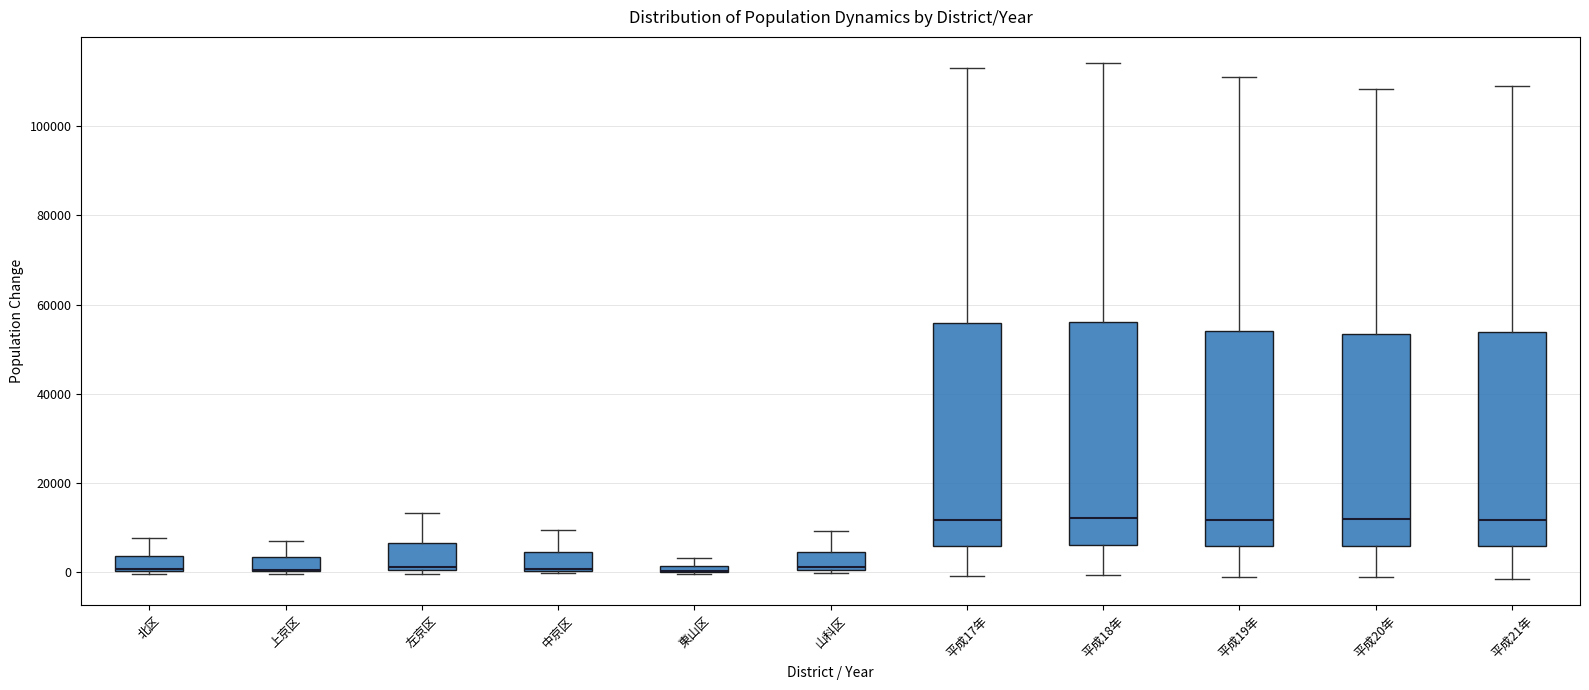

Where is the lower edge of the box for 平成20年 on the y-axis? The values are not printed on the chart, so give them approximately, as read against the axis.

6000